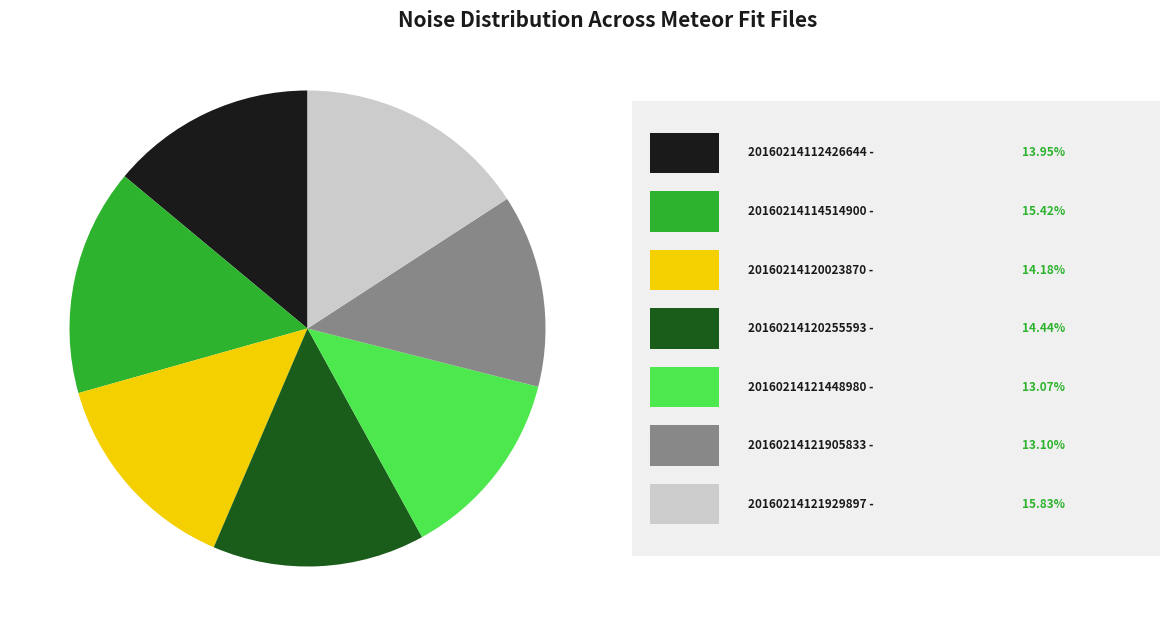

Is there a majority slice in this chart?

No